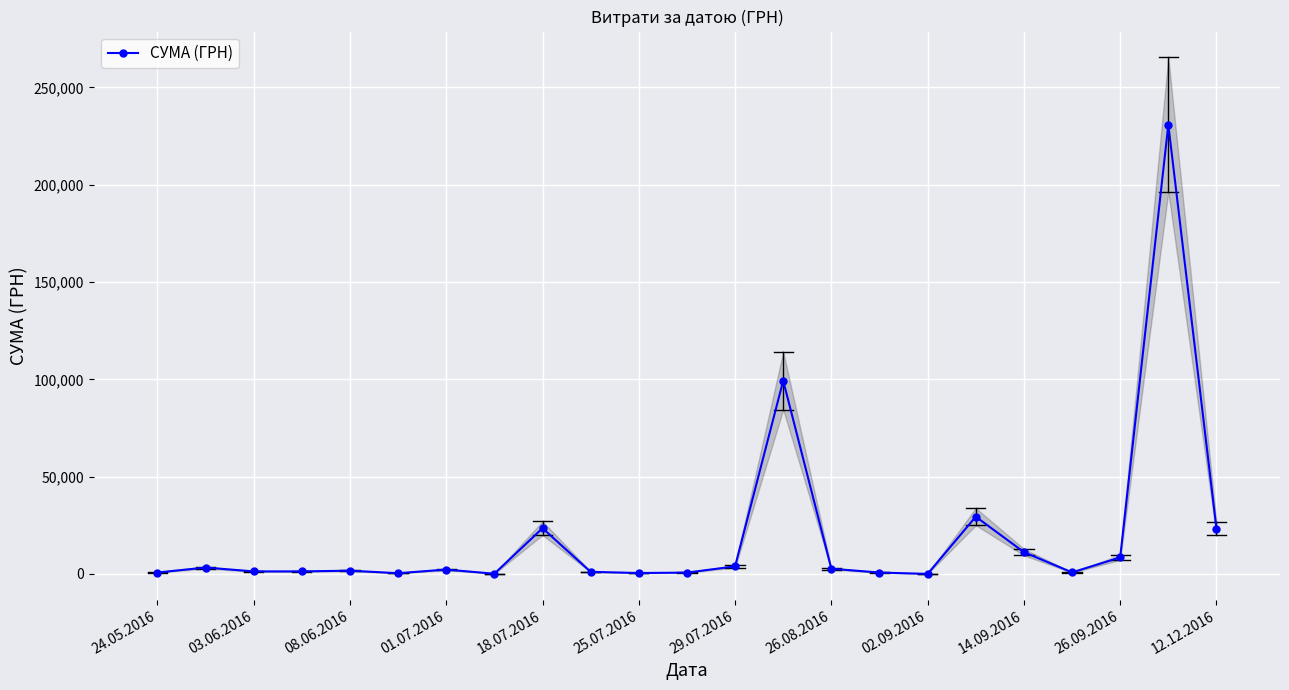

How many interior local valleys (lower than both neighbors) does the data have?

6